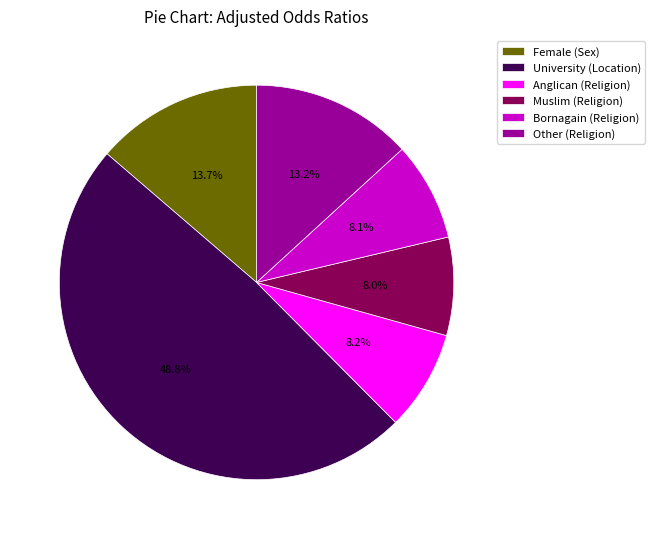

Which slice is the largest?

University (Location)